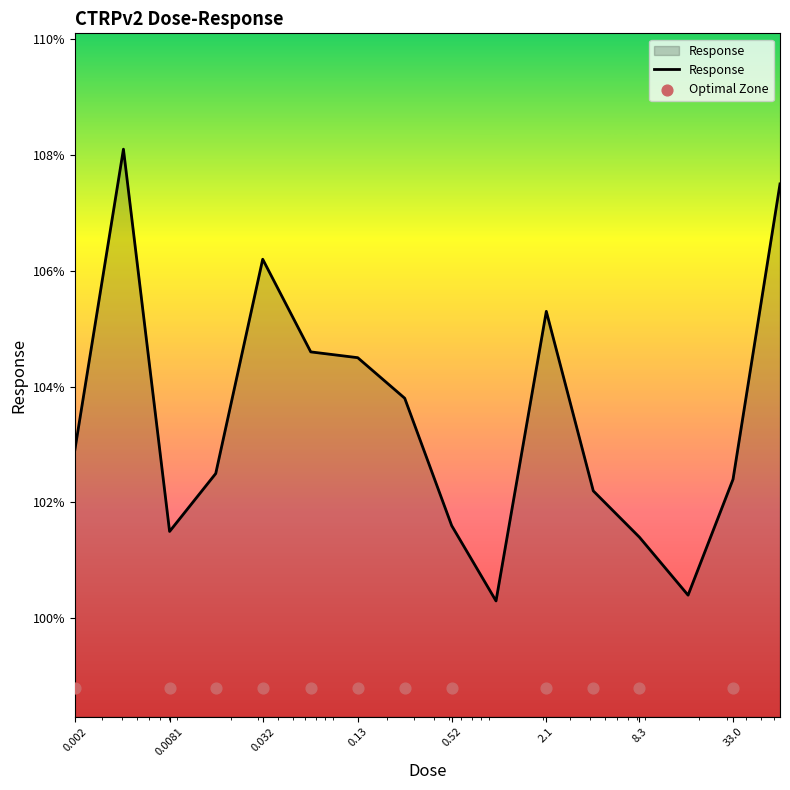

What is the change in value from 0.002 to 0.0081?

-1.4